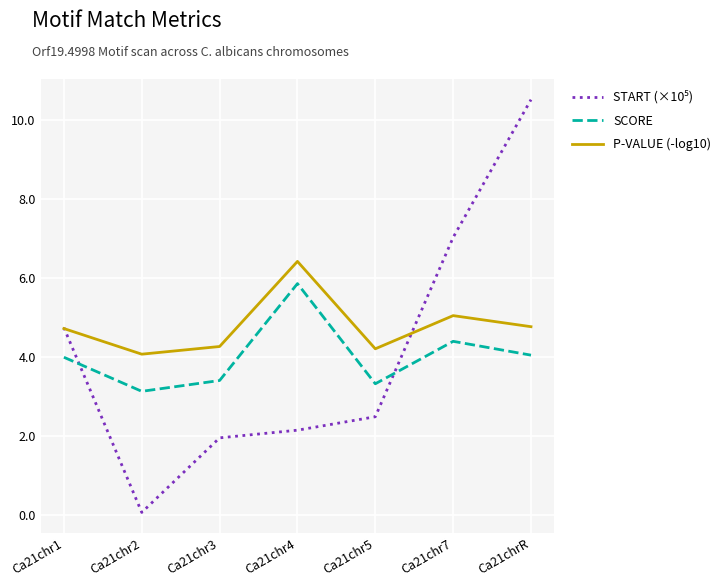

Is this an area chart (filled region under the line)?

No